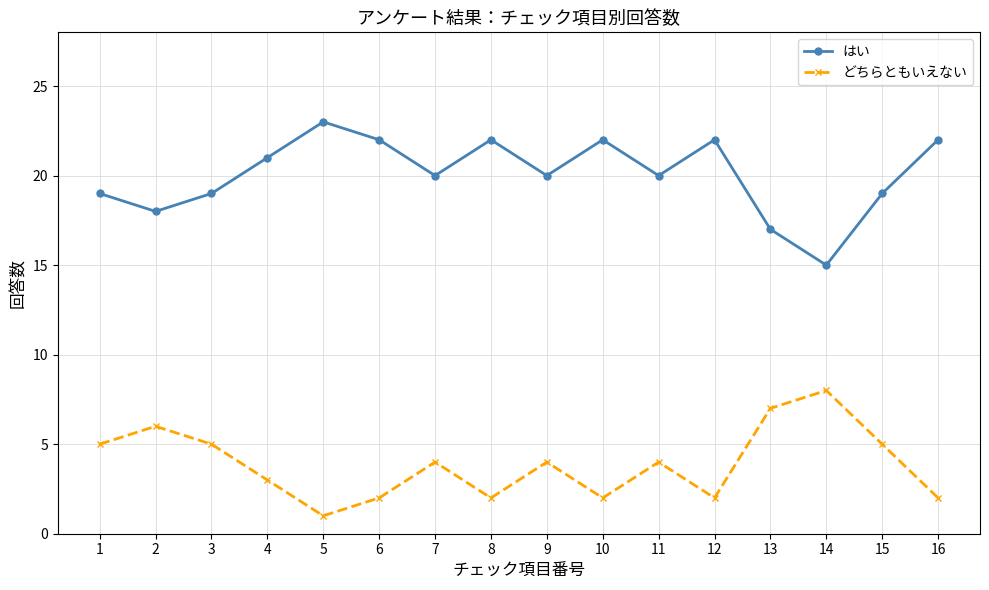

What is the difference between the どちらともいえない values at 1 and 16?

3